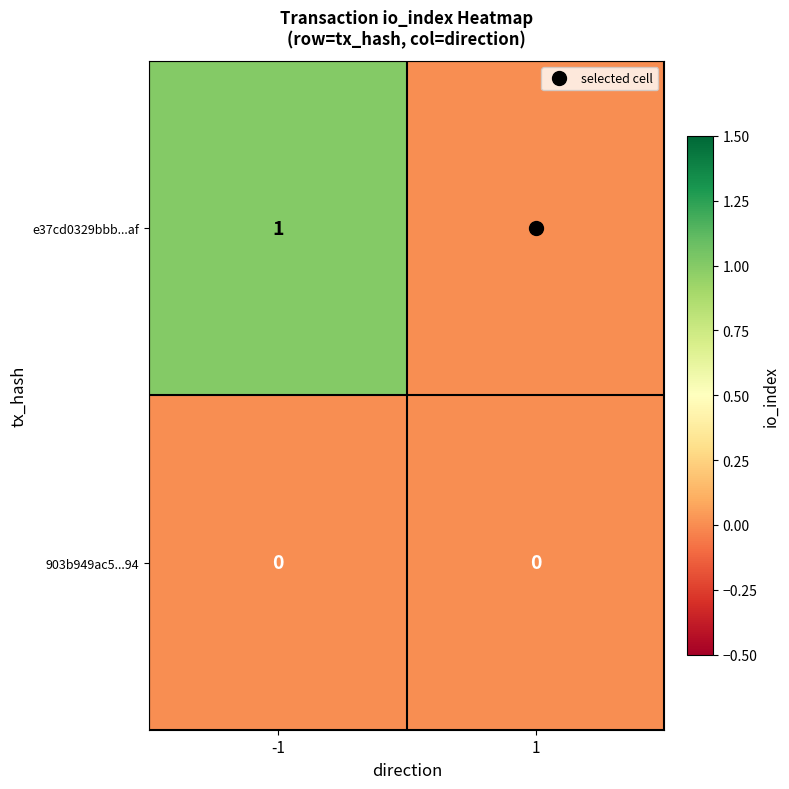

Rank the series by their maximum value, from lowest to highest.

903b949ac5...94, e37cd0329bbb...af